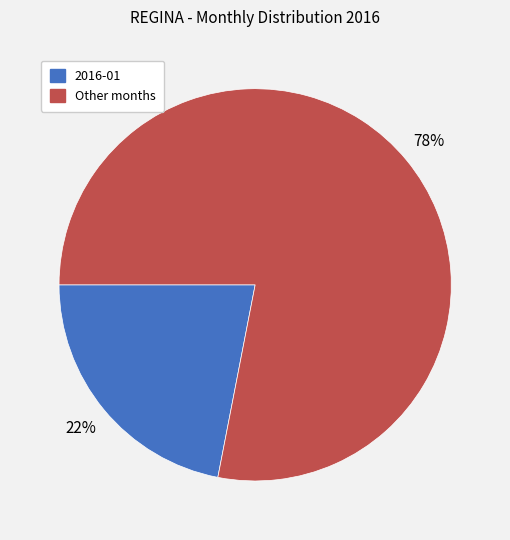

Does any single category account for the majority?

Yes